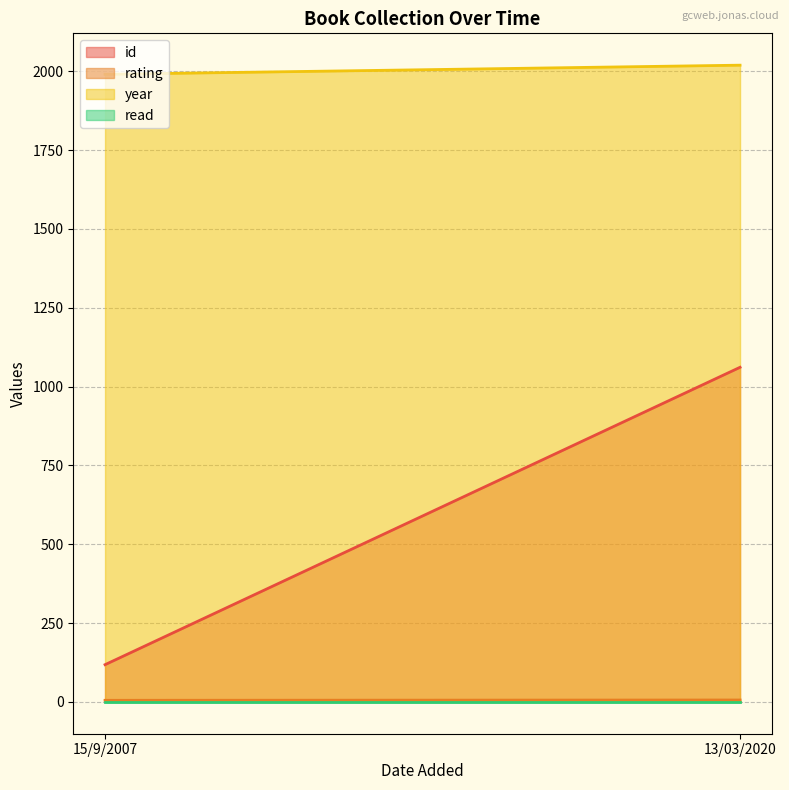

Is the value of read at 15/9/2007 greater than the value of rating at 13/03/2020?

No